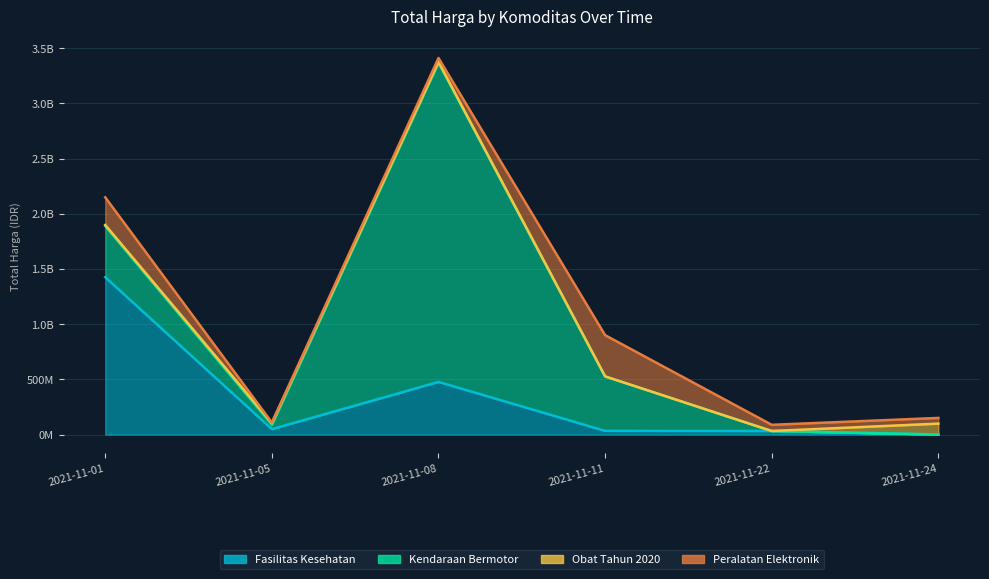

What is the lowest value of the Peralatan Elektronik series?

4350000